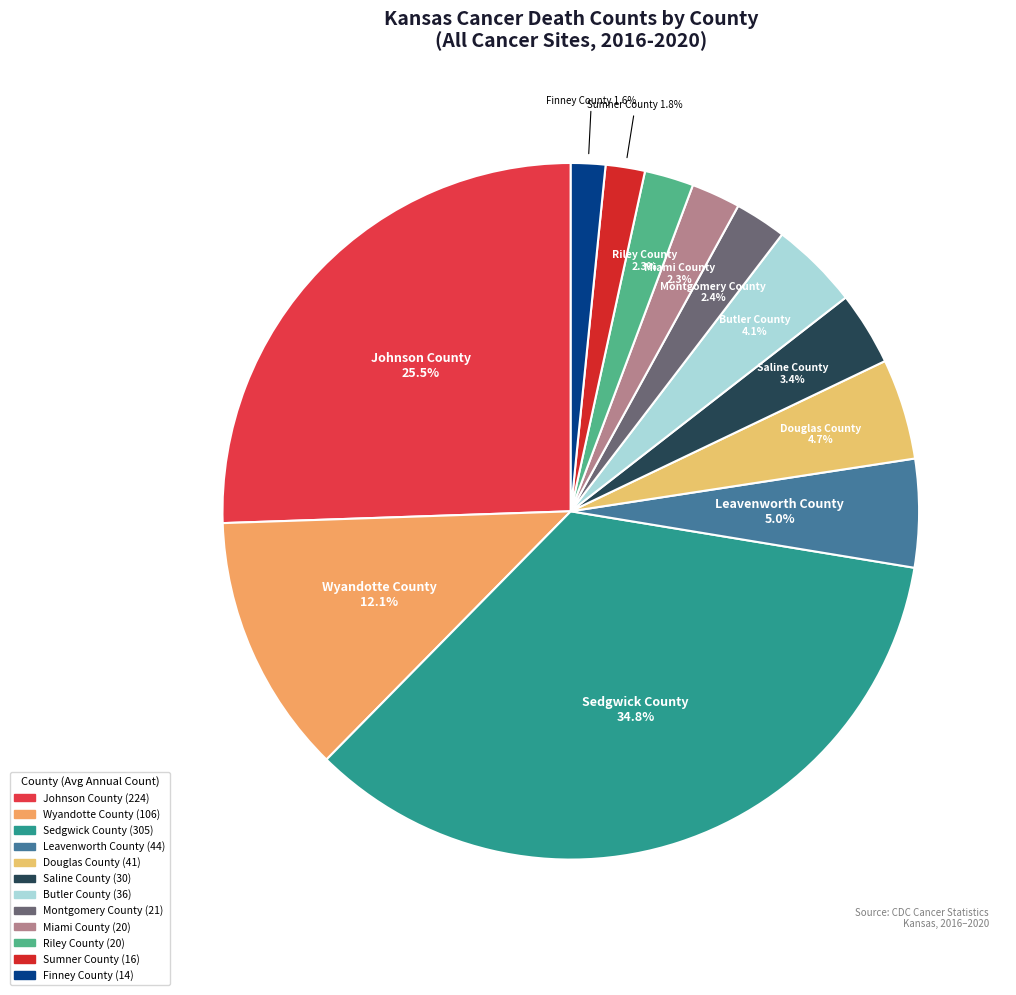

Is there a majority slice in this chart?

No